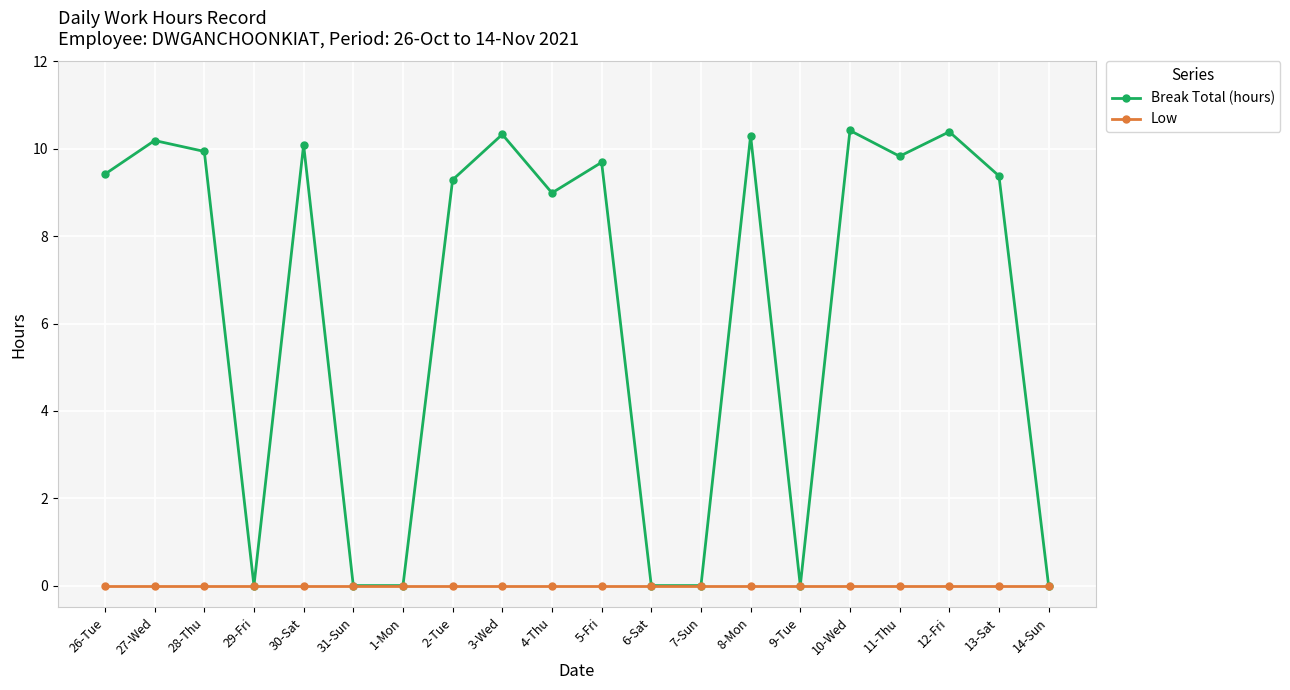

At 10-Wed, list the series in order from smallest to largest.

Low, Break Total (hours)